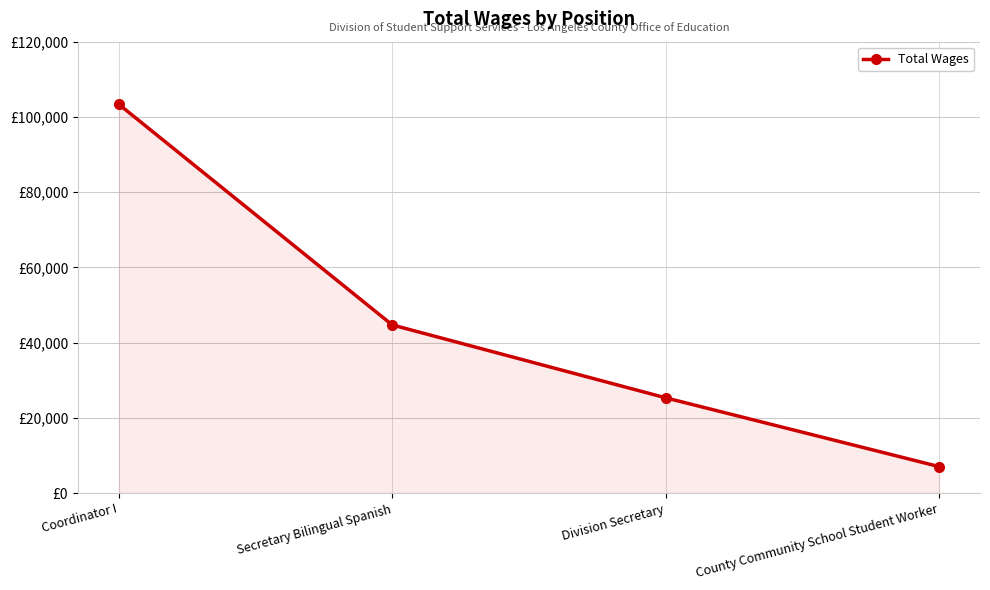

What is the change in value from Division Secretary to County Community School Student Worker?

-18284